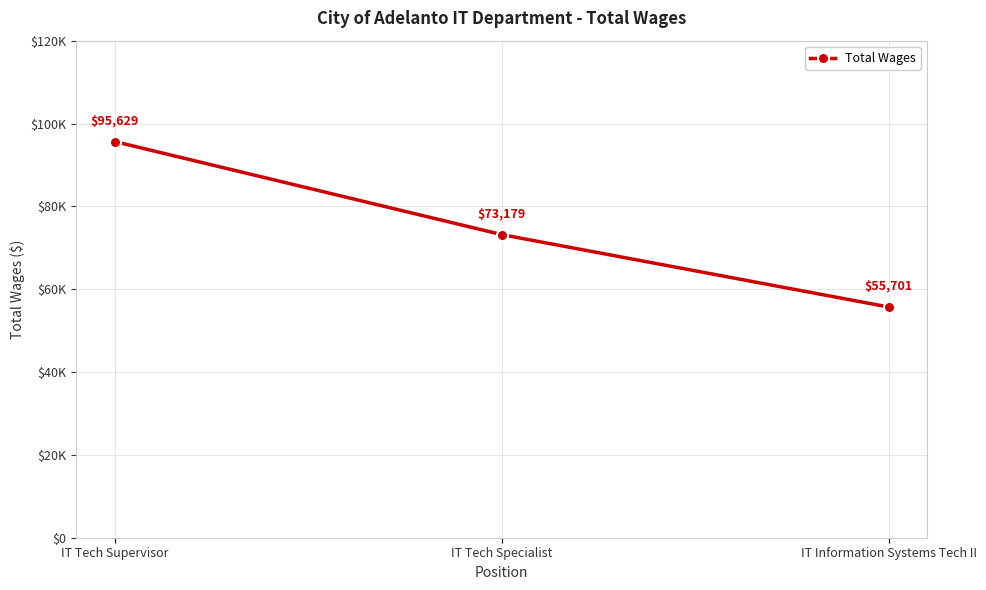

Does the chart have visible grid lines?

Yes